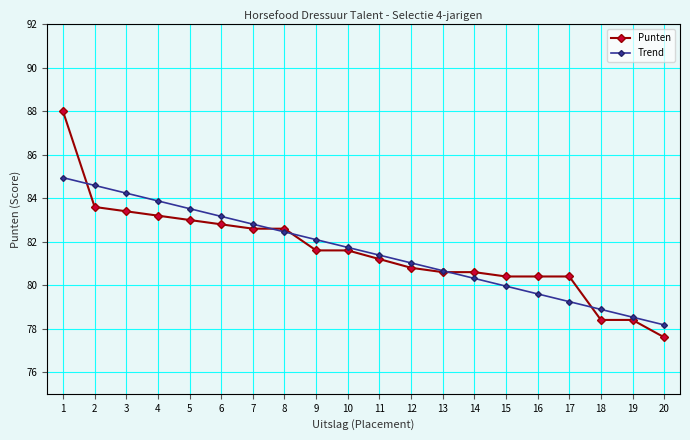

What is the highest value of the Trend series?

84.9